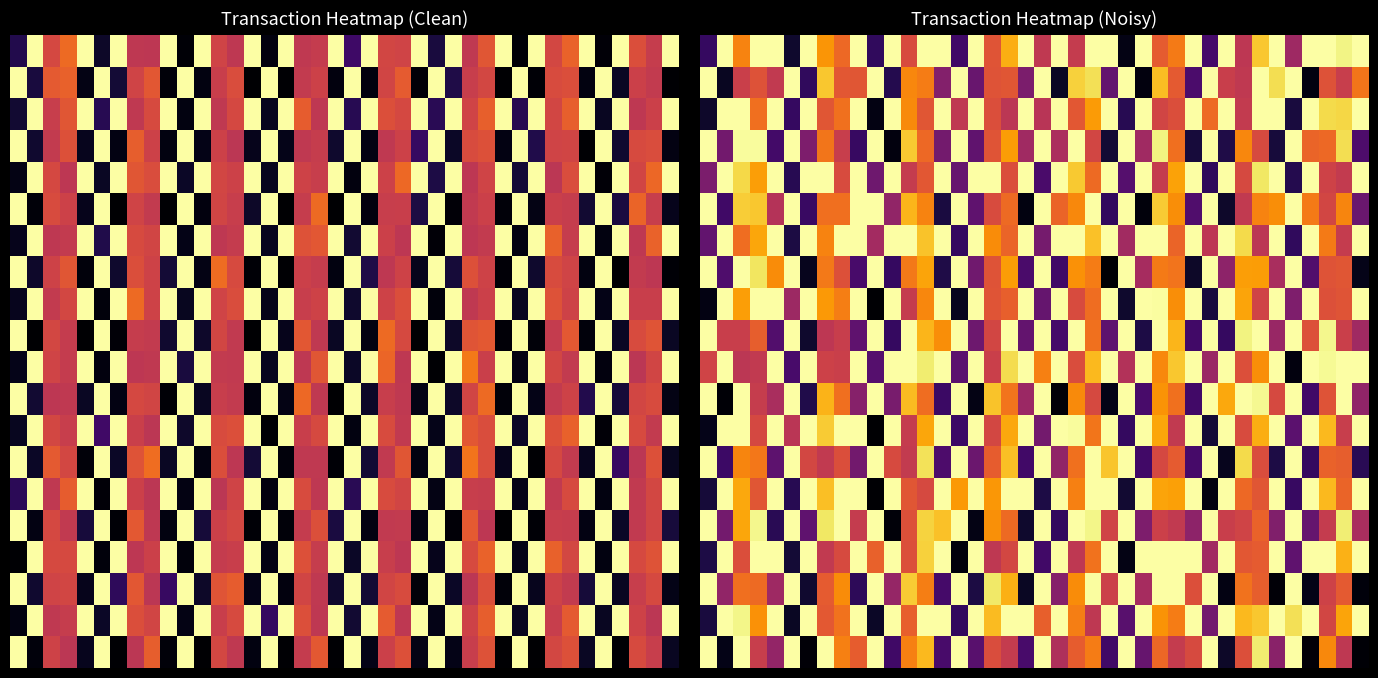

How many categories are shown in the chart?

40